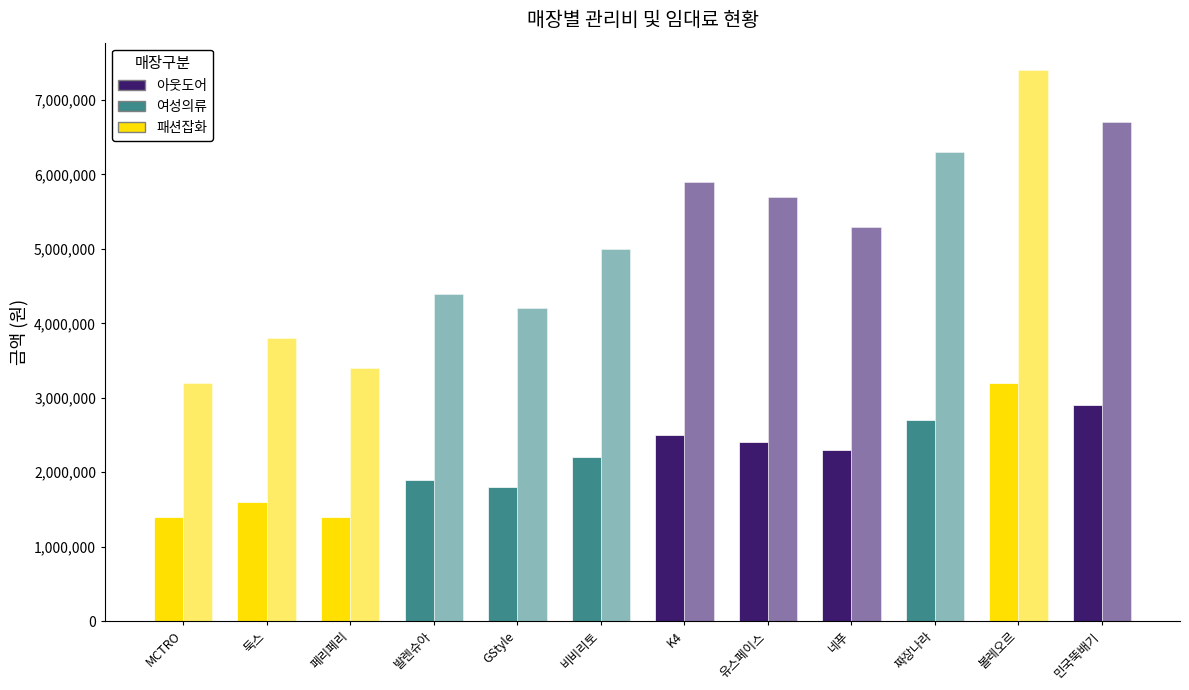

Count the number of categories in the chart.

12